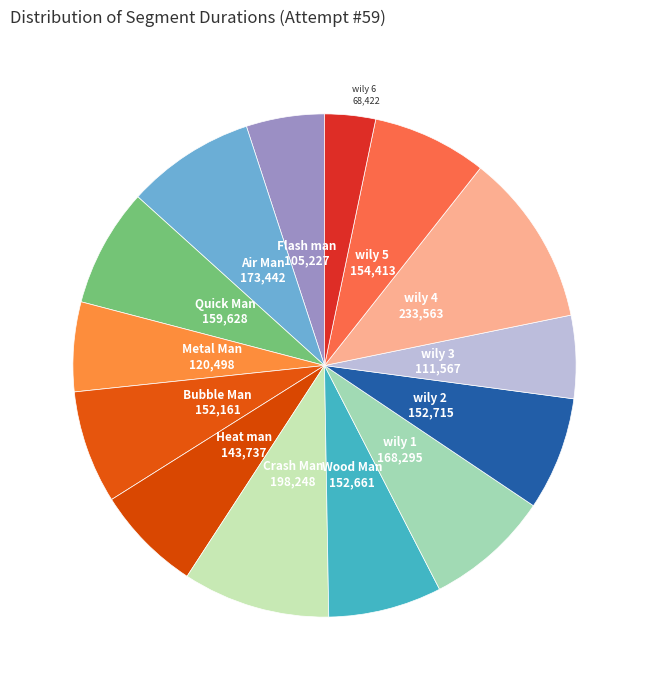

How many slices are in this pie chart?

14